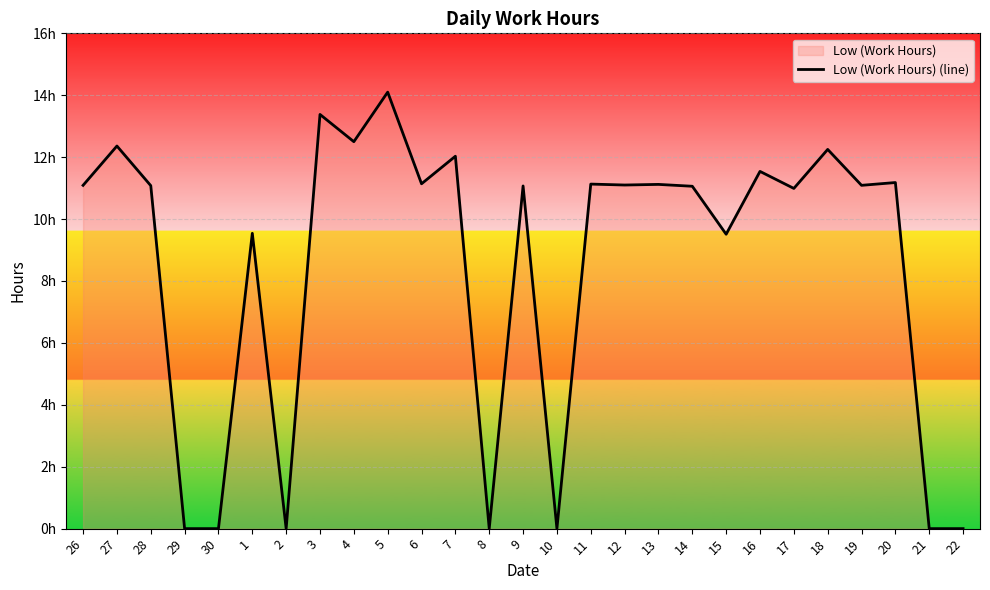

Reading left to right, extract all data points from this chart.

26=11.1	27=12.4	28=11.1	29=0.0	30=0.0	1=9.5	2=0.0	3=13.4	4=12.5	5=14.1	6=11.1	7=12.0	8=0.0	9=11.1	10=0.0	11=11.1	12=11.1	13=11.1	14=11.1	15=9.5	16=11.5	17=11.0	18=12.2	19=11.1	20=11.2	21=0.0	22=0.0